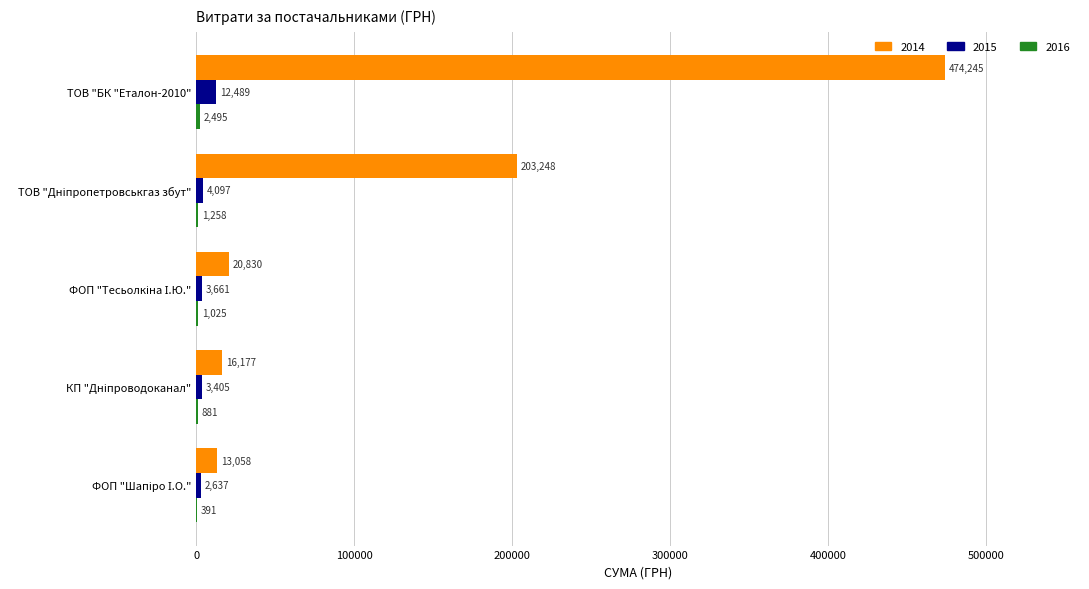

What is the total value across all series at ТОВ "БК "Еталон-2010"?

489229.0